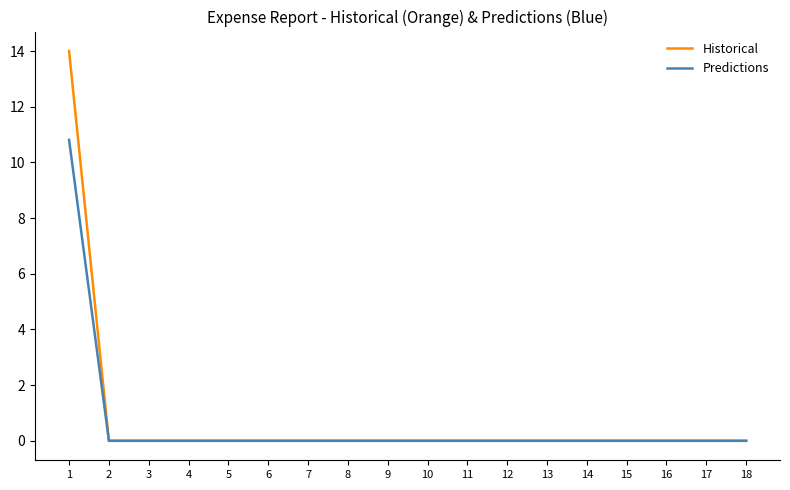

Reading left to right, what are all the values shown in this chart?

Historical: 14.0	0.0	0.0	0.0	0.0	0.0	0.0	0.0	0.0	0.0	0.0	0.0	0.0	0.0	0.0	0.0	0.0	0.0
Predictions: 10.8	0.0	0.0	0.0	0.0	0.0	0.0	0.0	0.0	0.0	0.0	0.0	0.0	0.0	0.0	0.0	0.0	0.0